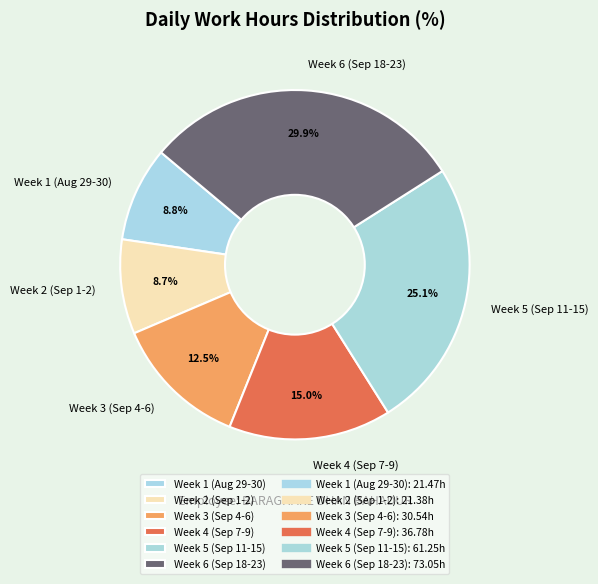

How much of the chart is everything except Week 3 (Sep 4-6)?

87.5%